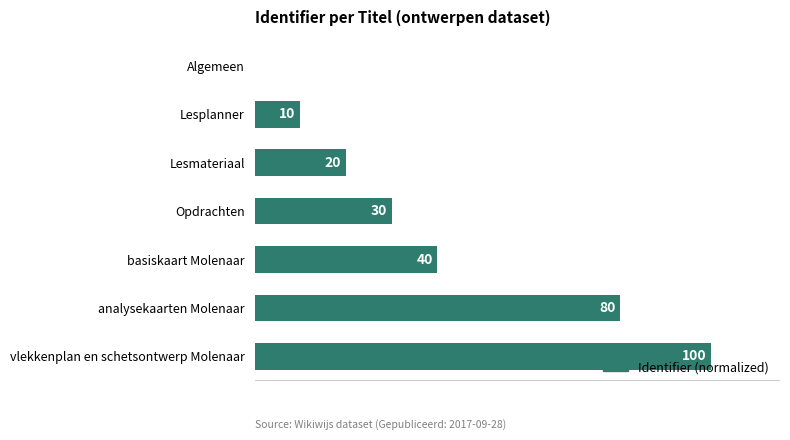

At which label is the value closest to 50?

basiskaart Molenaar